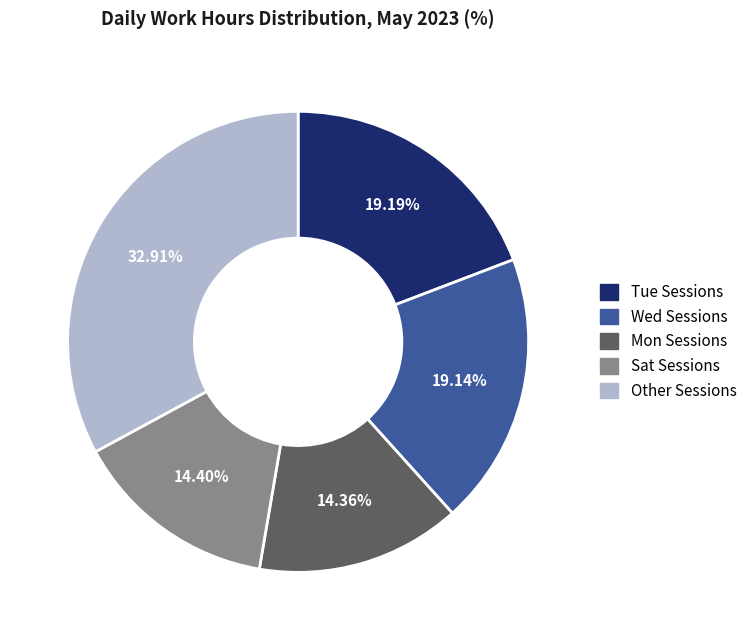

To the nearest percent, what is the average slice percentage?

20%